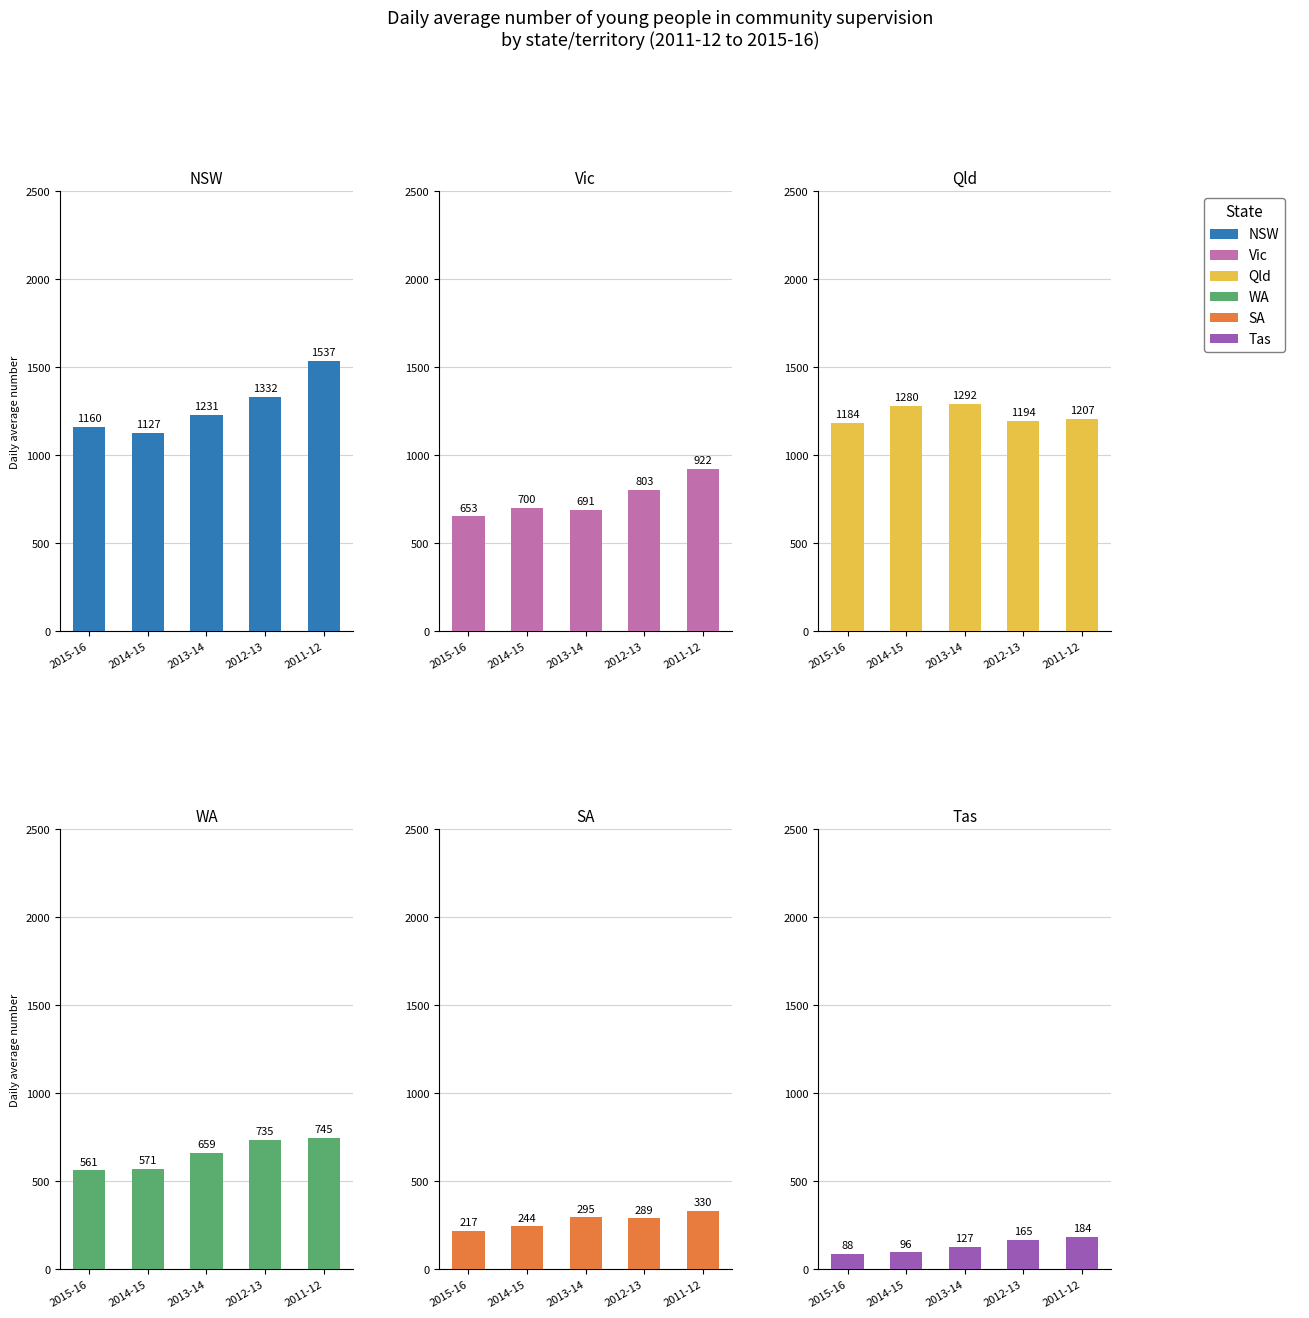

What is the difference between the second highest and second lowest values in the SA series?

51